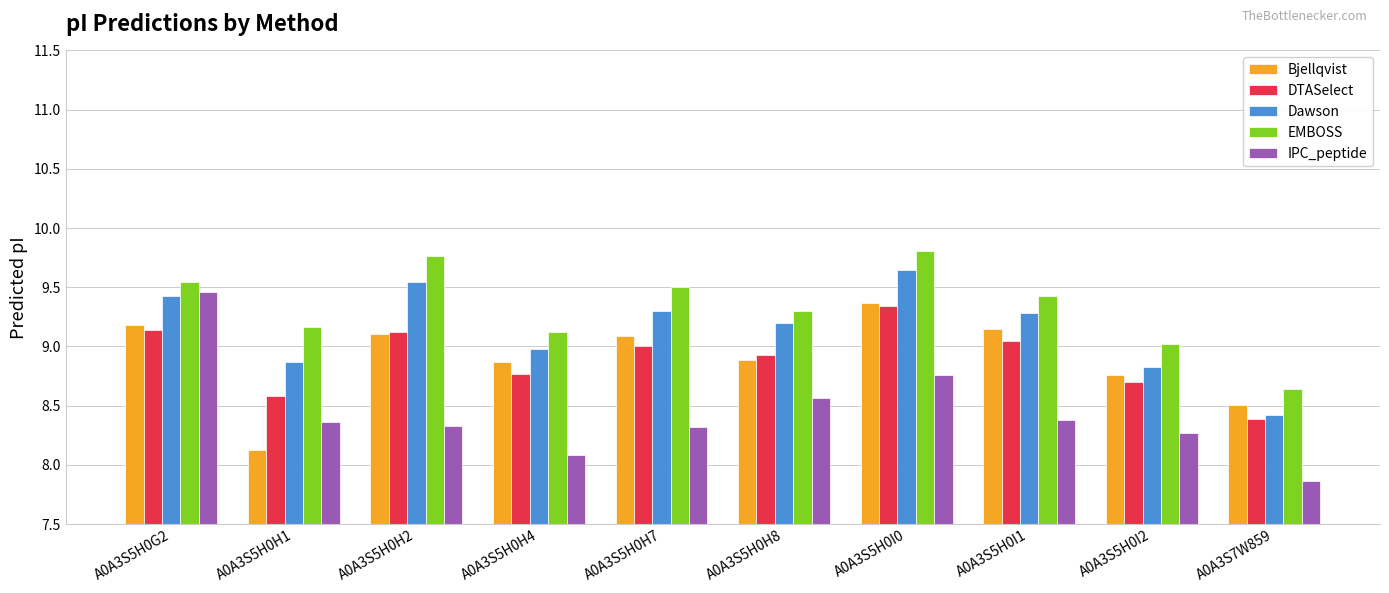

What is the highest value of the Bjellqvist series?

9.4